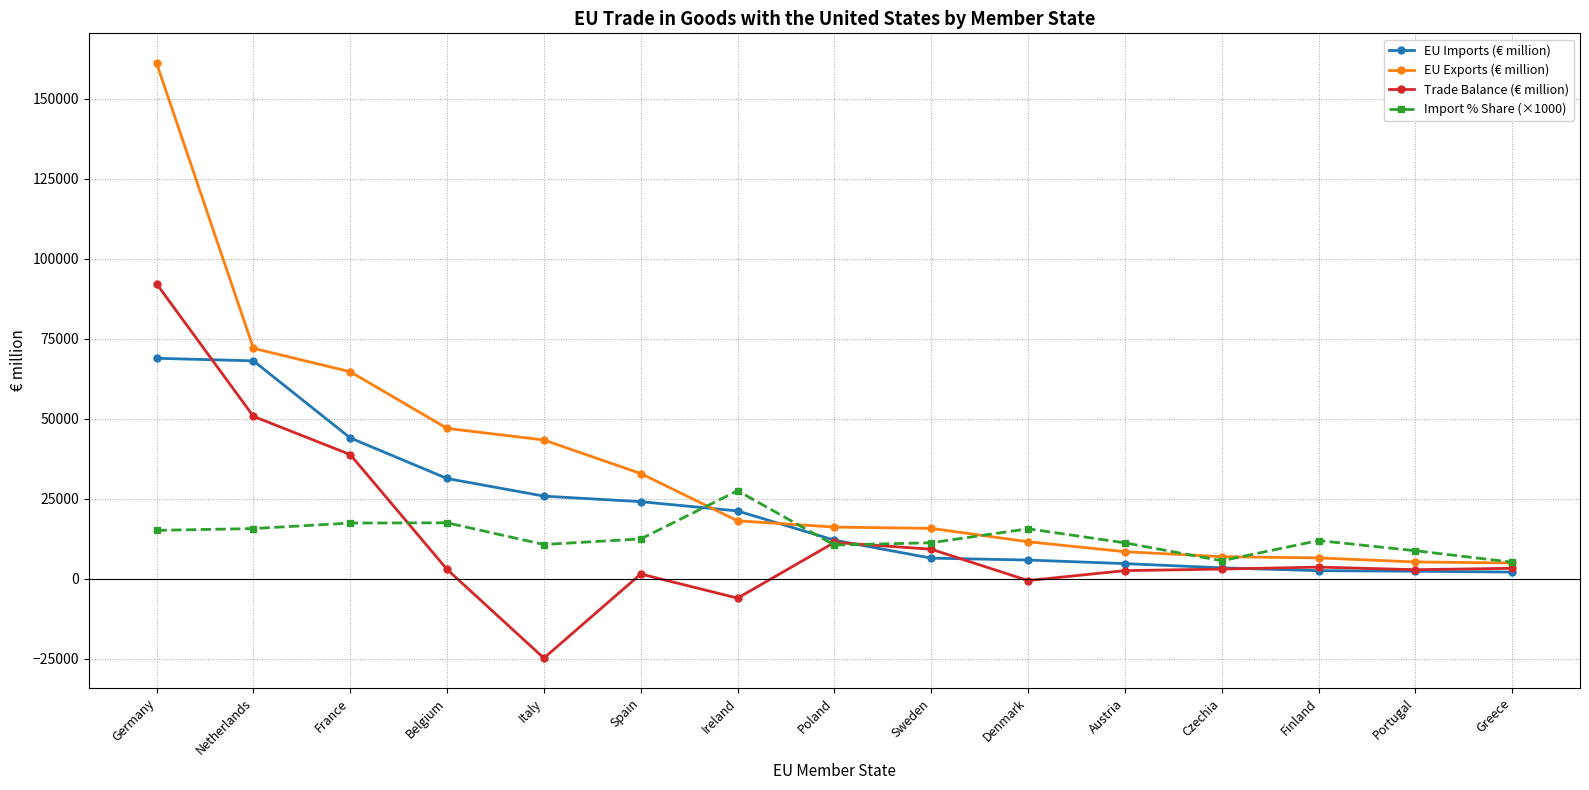

How many categories are shown in the chart?

15